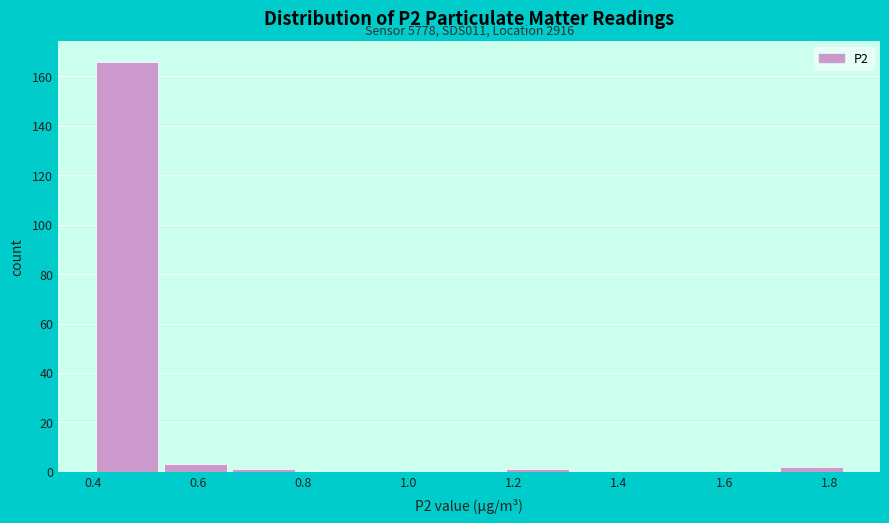

Which range on the x-axis has the tallest bar?

0.40 to 0.53